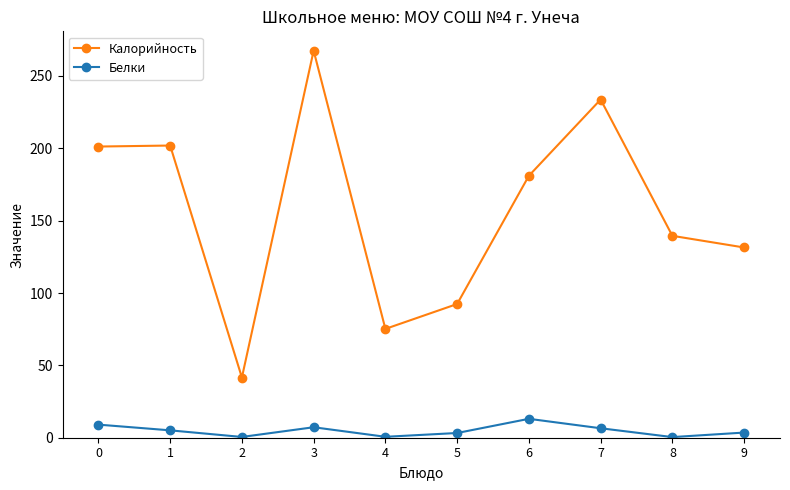

In Белки, how many points are higher than both neighbors (excluding endpoints)?

2